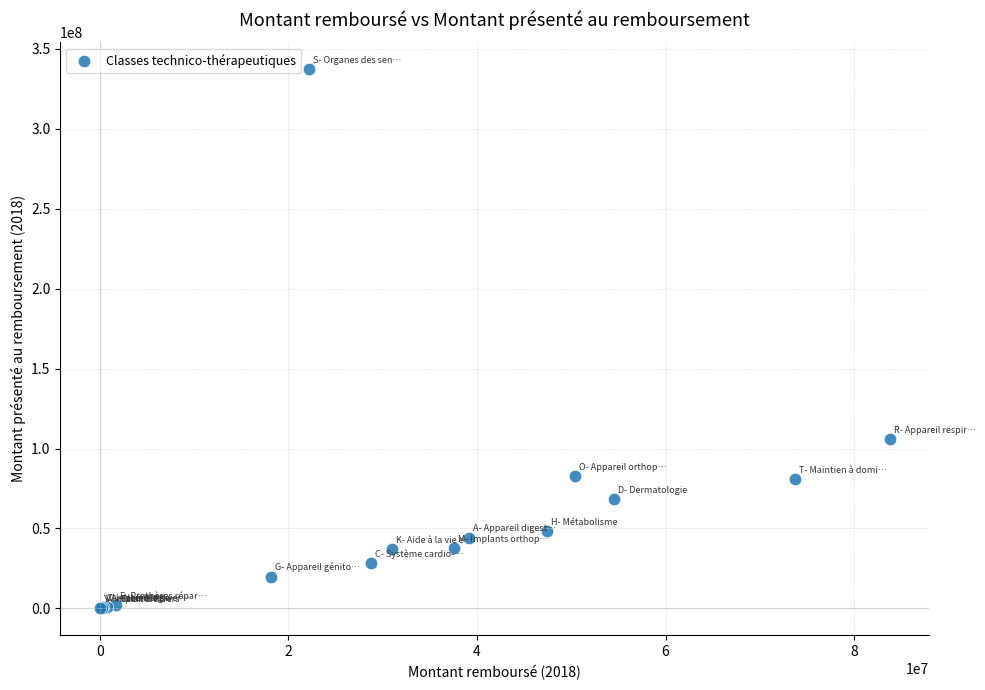

What Y value in the scatter plot is closest to 168605109?

105802129